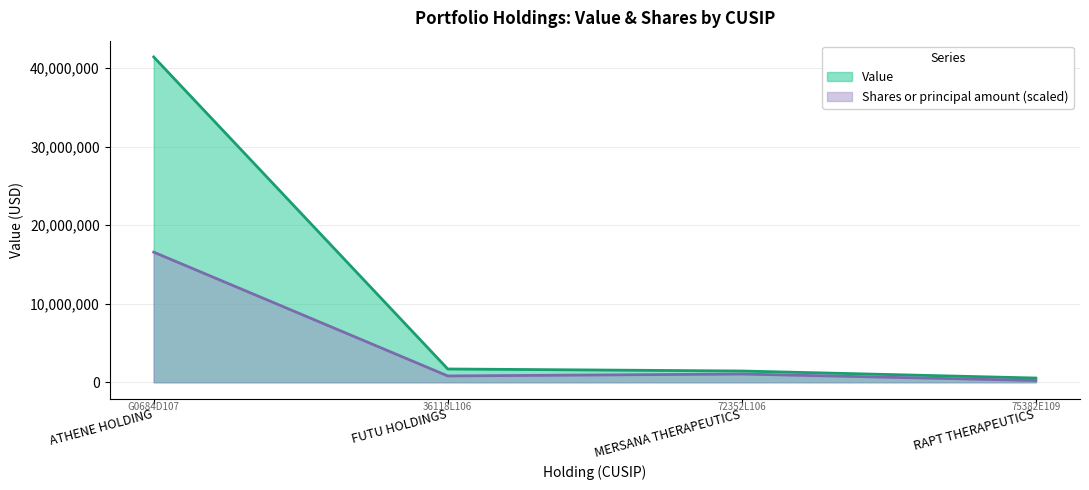

What value does the Value series have at FUTU HOLDINGS?

1695000.0